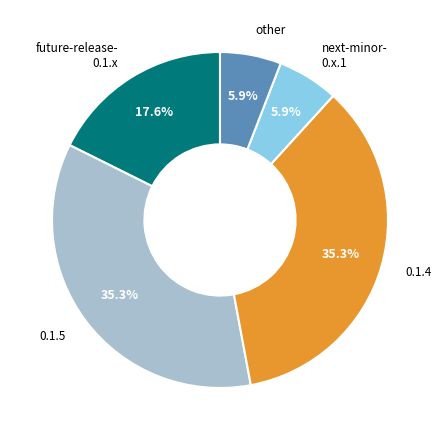

Is there any slice that represents more than half of the pie?

No